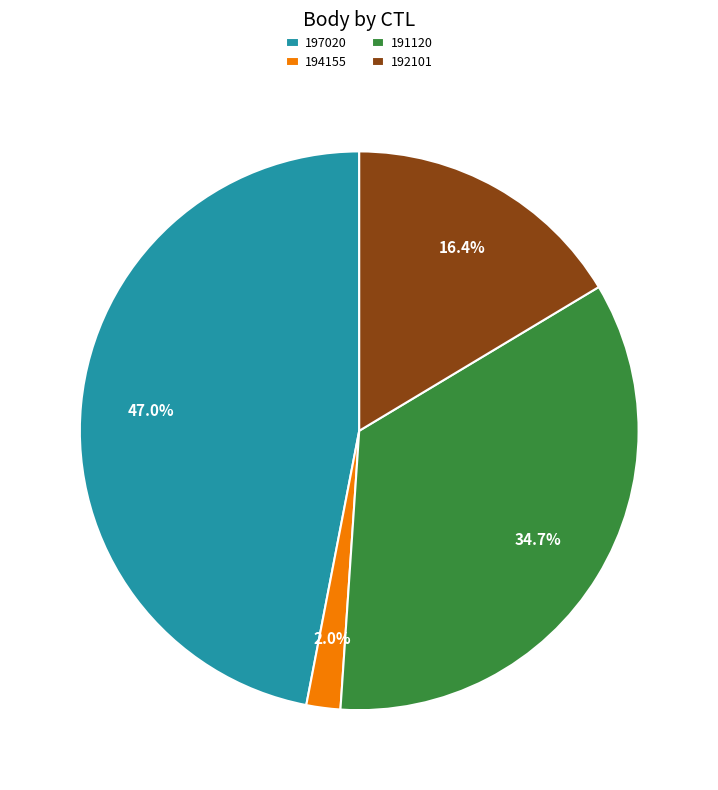

True or false: 192101 accounts for 22% of the total.

False